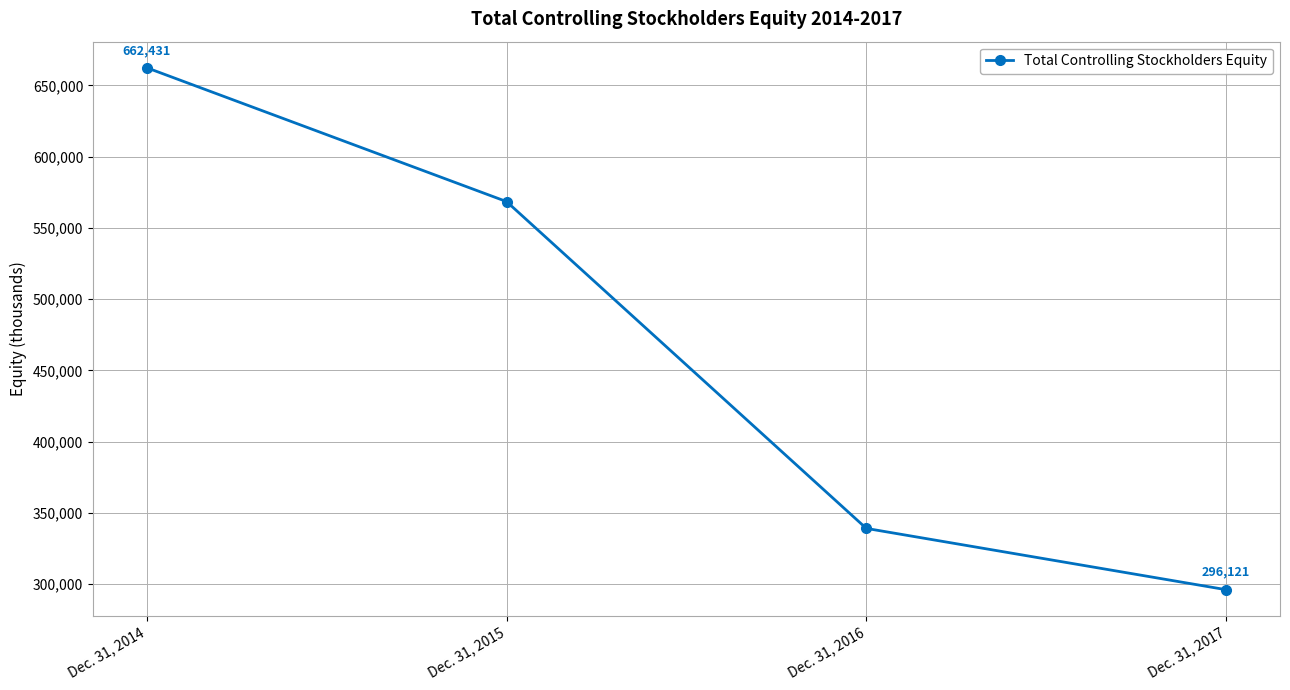

What value does the data have at Dec. 31, 2015, to the nearest 10?

568510